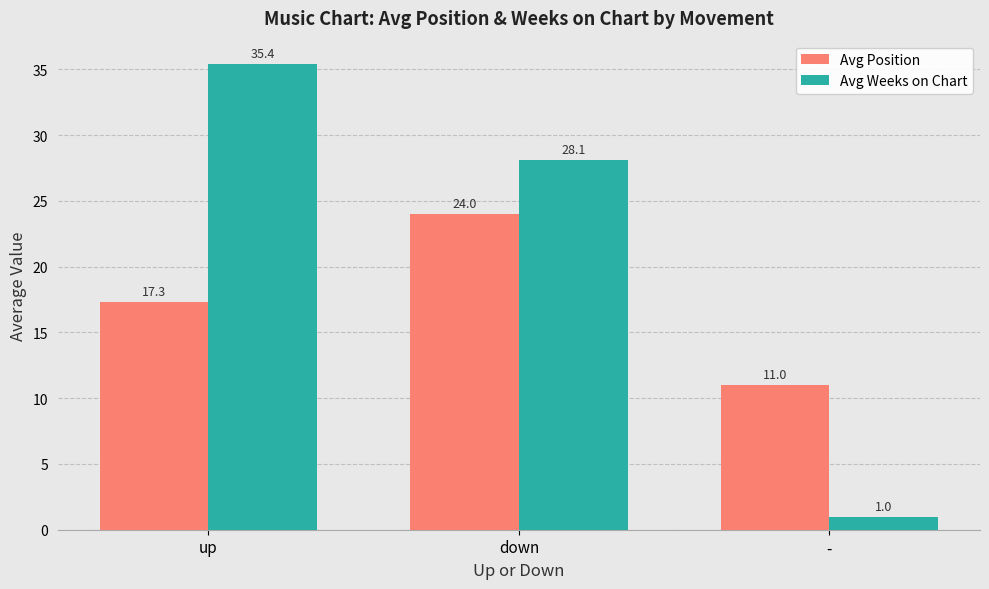

Does the chart contain stacked bars?

No